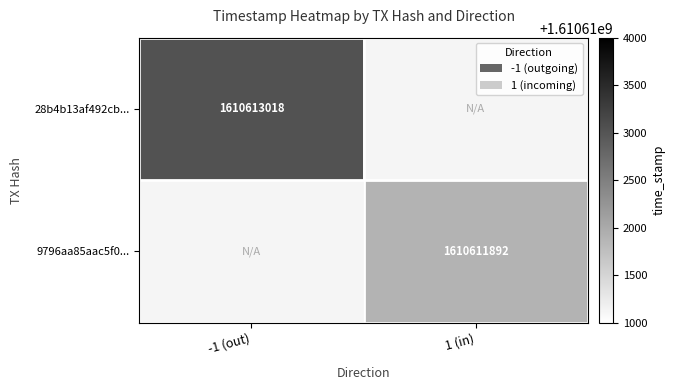

The 9796aa85aac5f0441c6036fdf567809d5cee780 series shows 2819640484 at 1. True or false?

False